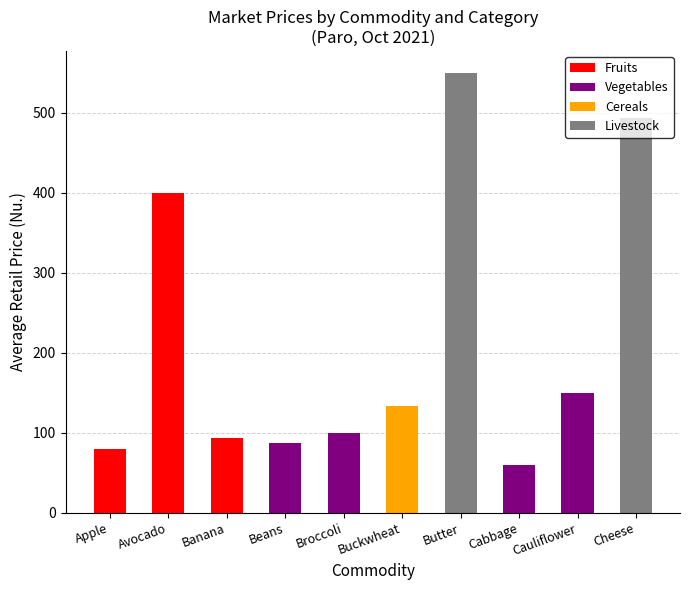

At which category is the sum across all series the highest?

Butter